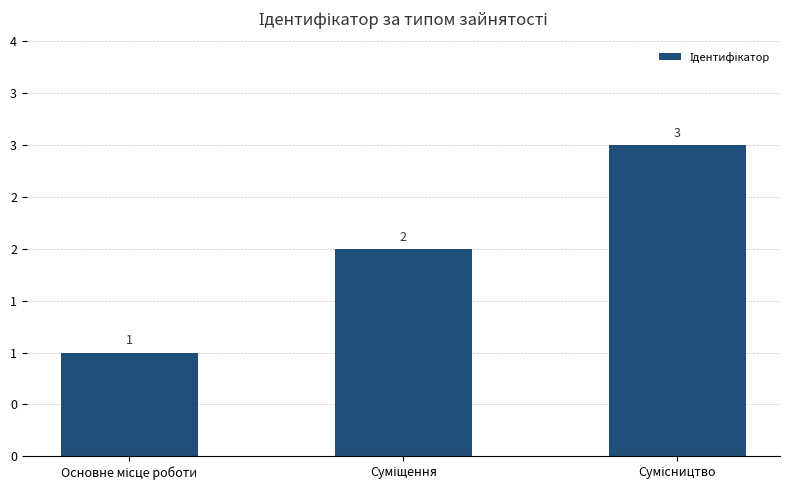

Which category has the lowest value across all series?

Основне місце роботи